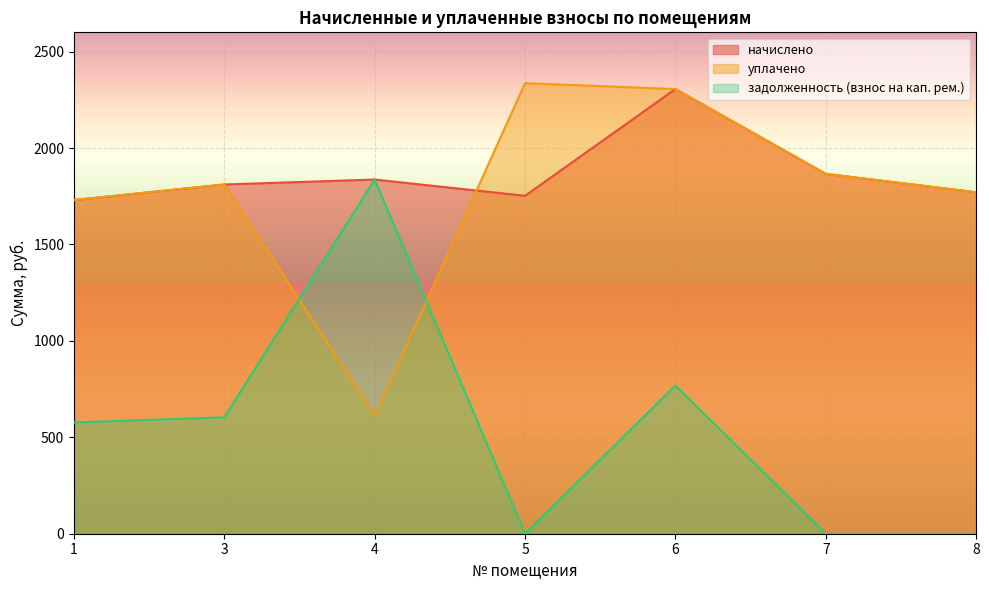

List the series in order of their peak value, lowest first.

задолженность (взнос на кап. рем.), начислено, уплачено